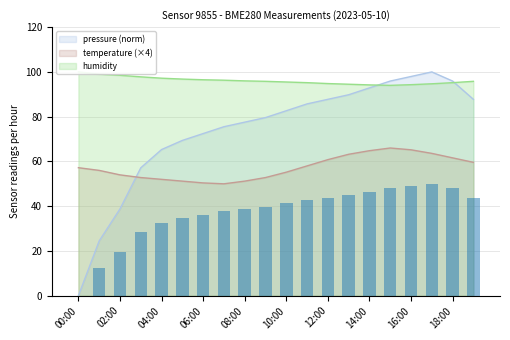

At which category is the sum across all series the highest?

17:00